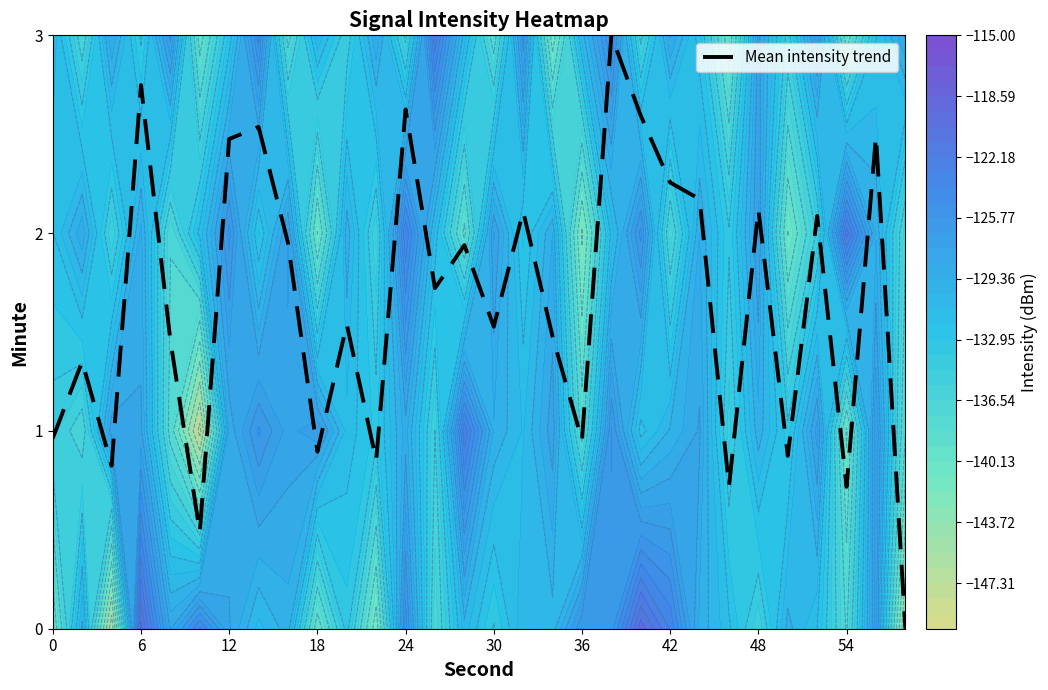

Is it true that Mean intensity trend equals 2.5 at 12?

True